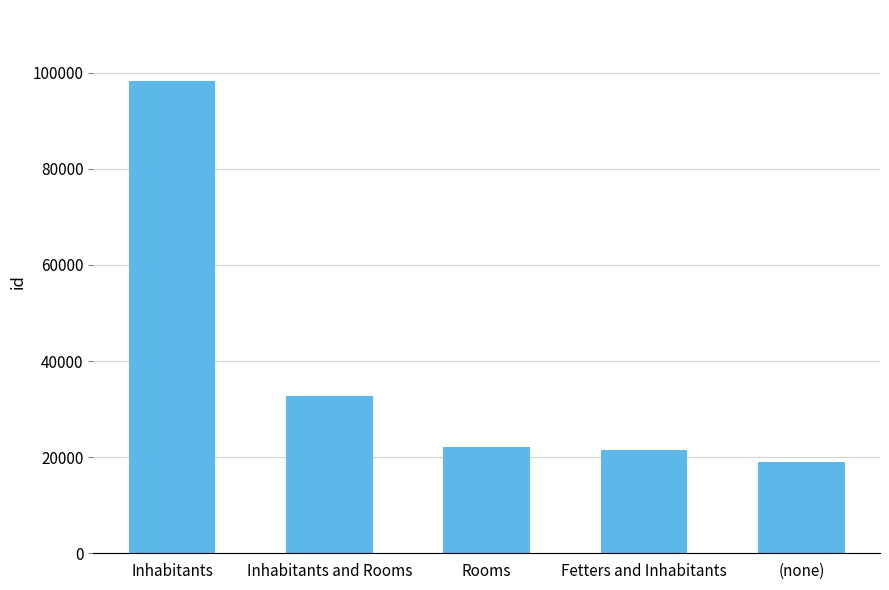

What position from the left is Rooms?

3